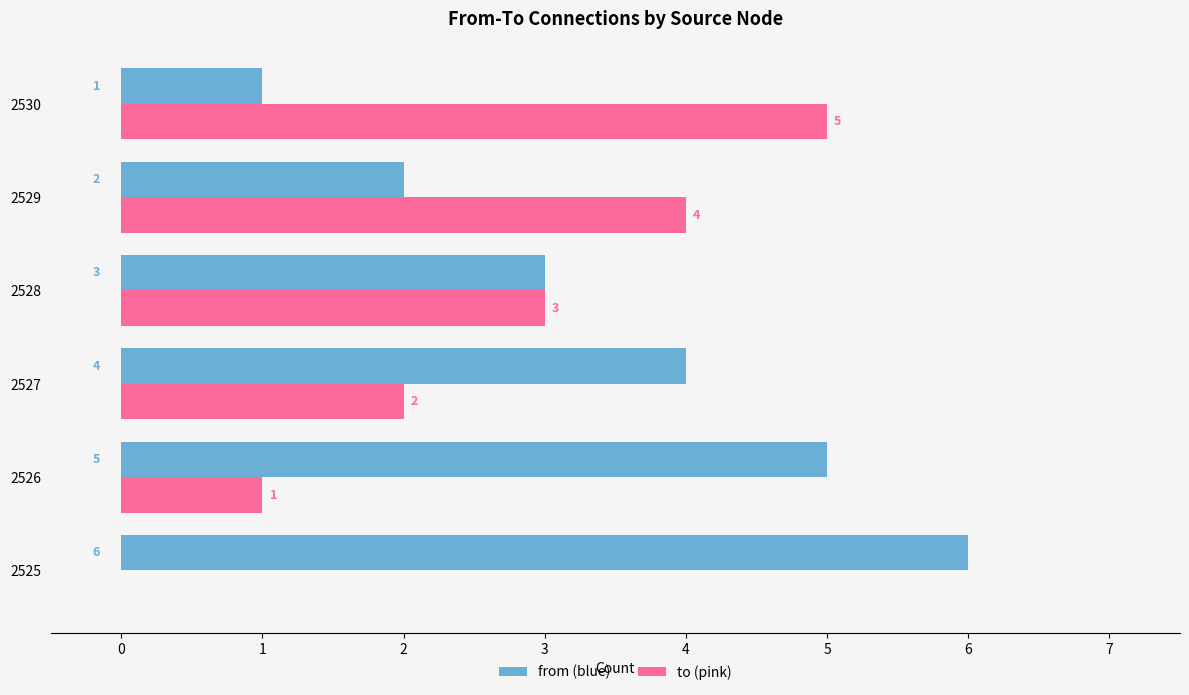

What is the greatest value displayed?

6